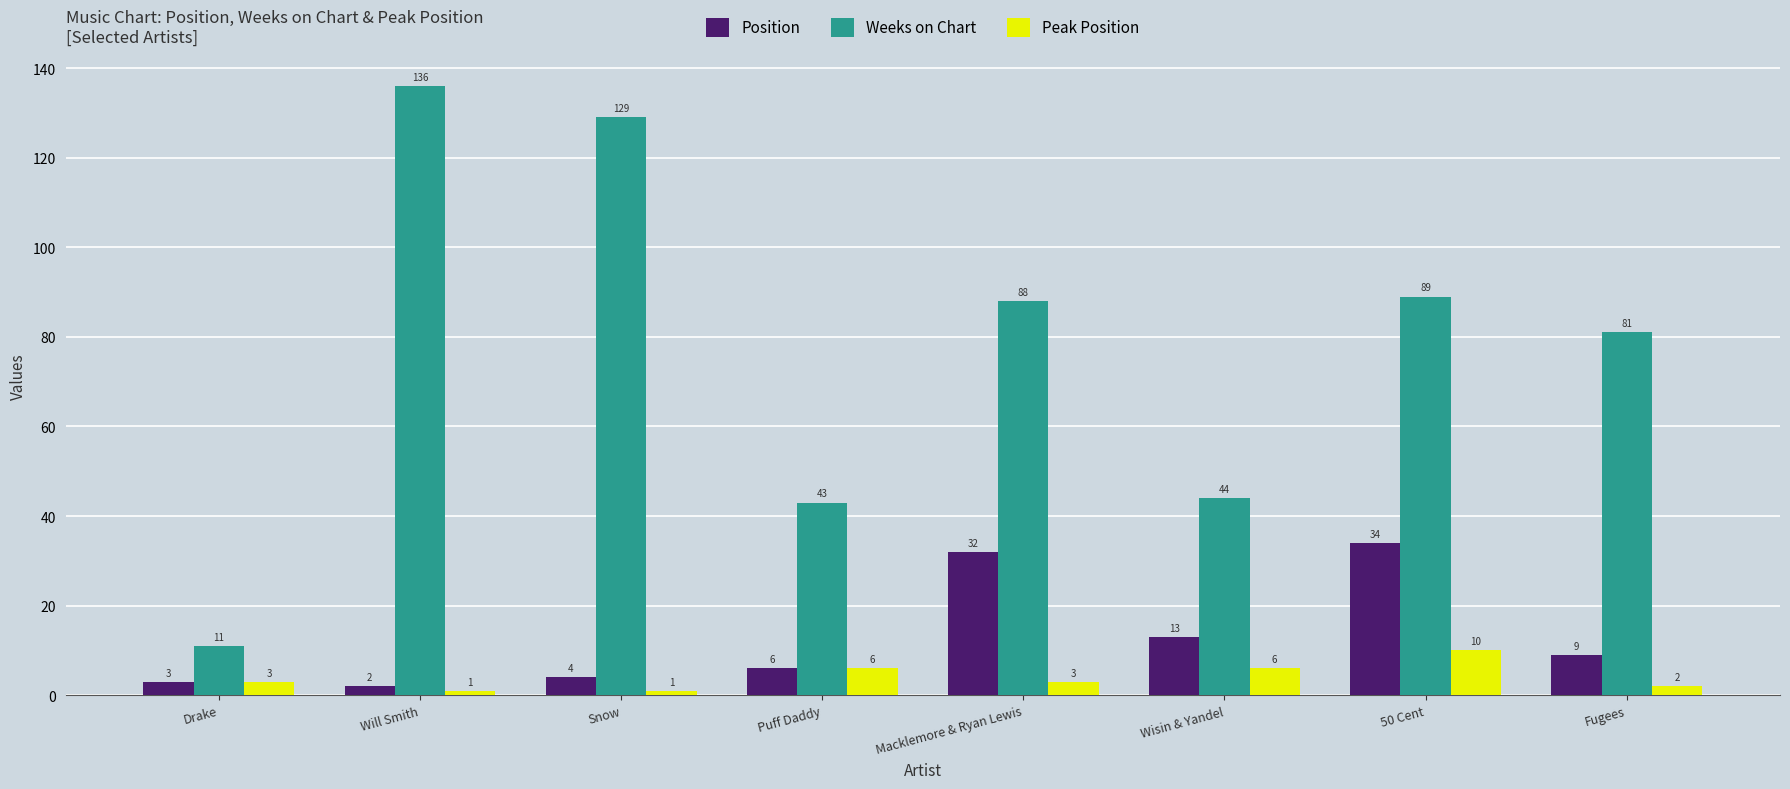

What is the approximate value of Weeks on Chart at Fugees, to the nearest 10?

80